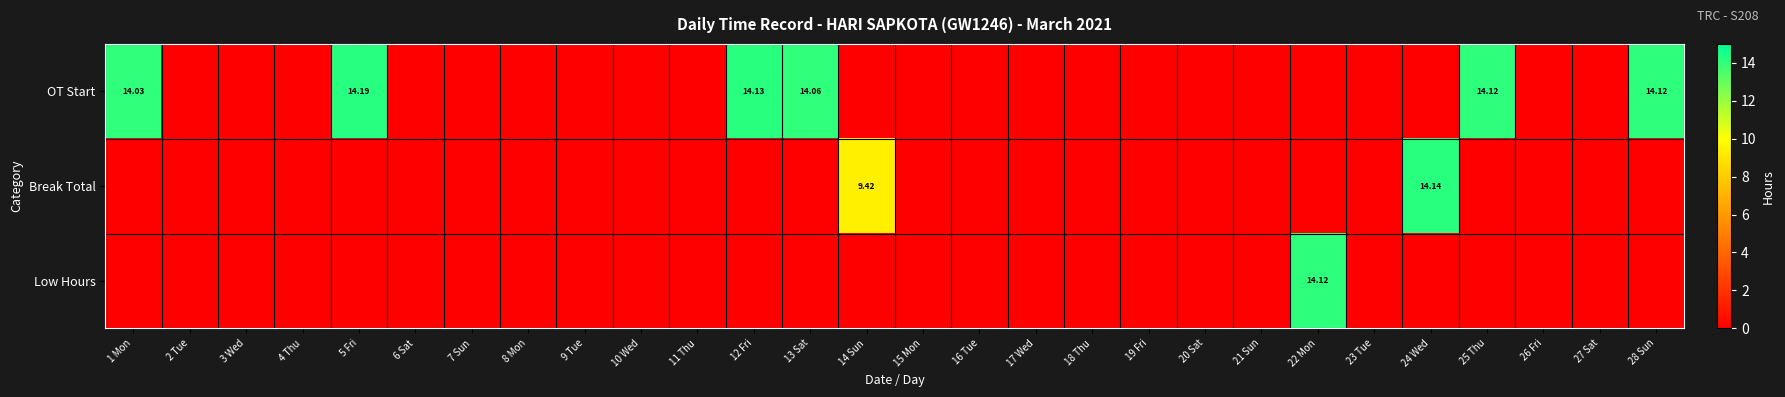

How many values in the Break Total series exceed 0?

2